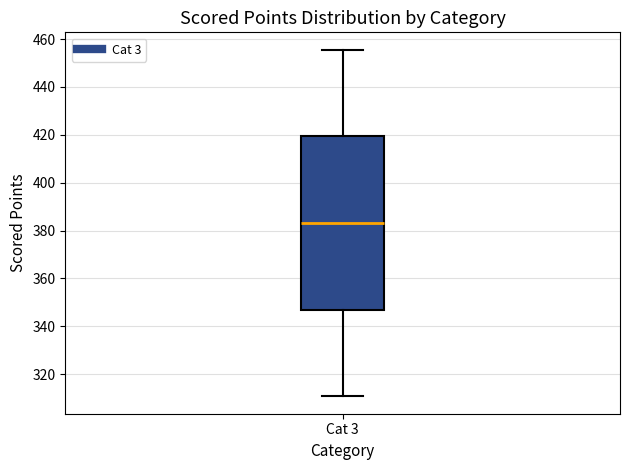

Where is the upper edge of the box for Cat 3 on the y-axis? The values are not printed on the chart, so give them approximately, as read against the axis.

420